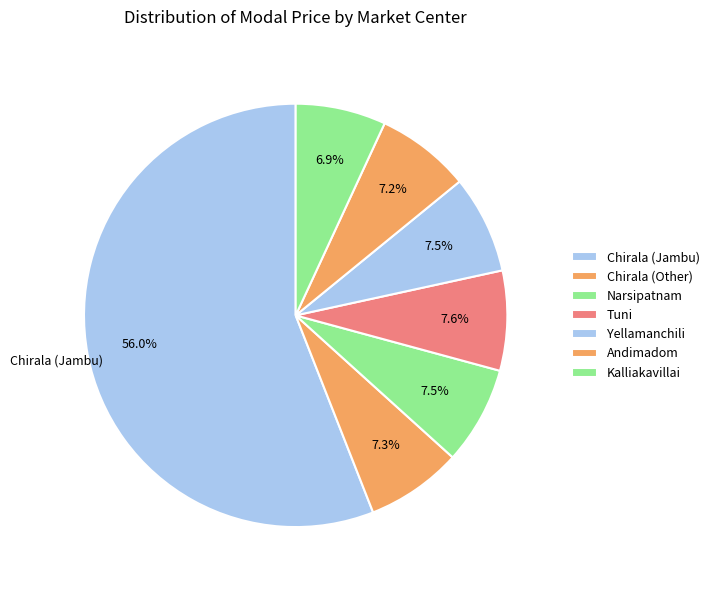

Which slice is the largest?

Chirala (Jambu)